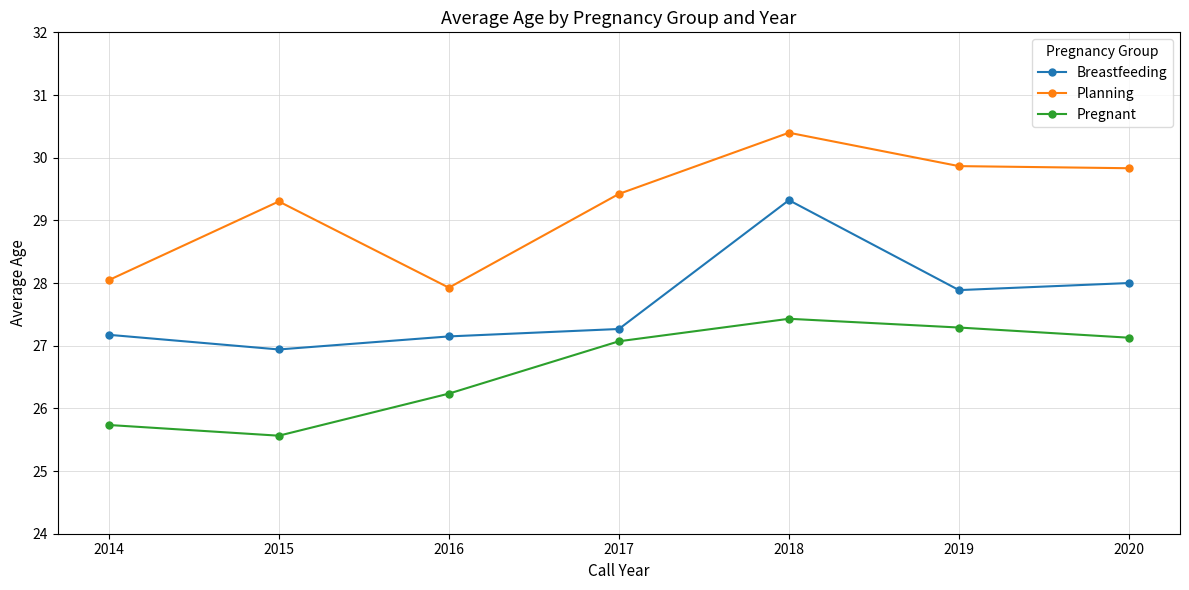

True or false: Planning and Pregnant cross at least once.

False